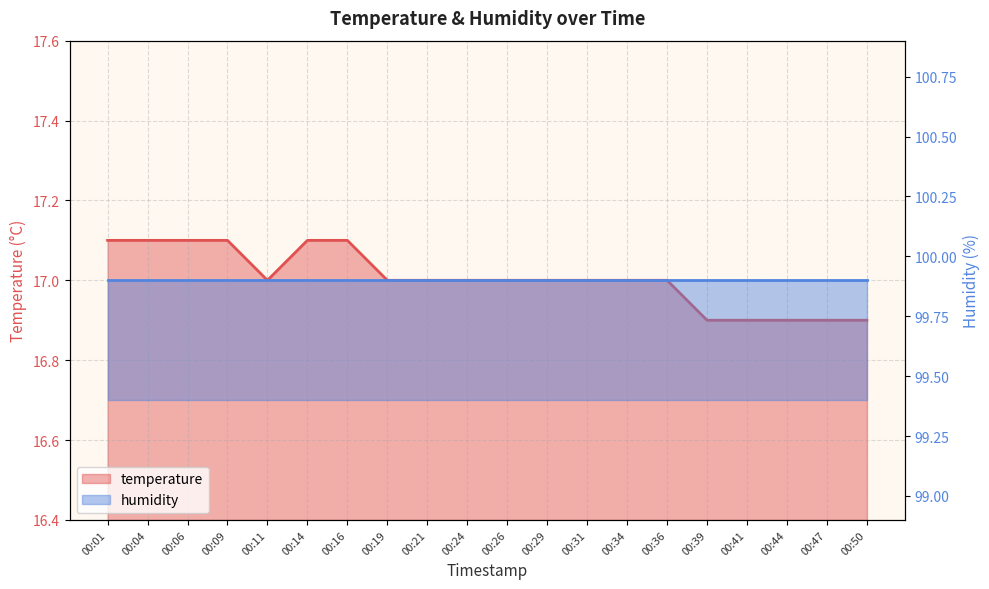

Rank the categories by value from lowest to highest.

00:39, 00:41, 00:44, 00:47, 00:50, 00:11, 00:19, 00:21, 00:24, 00:26, 00:29, 00:31, 00:34, 00:36, 00:01, 00:04, 00:06, 00:09, 00:14, 00:16